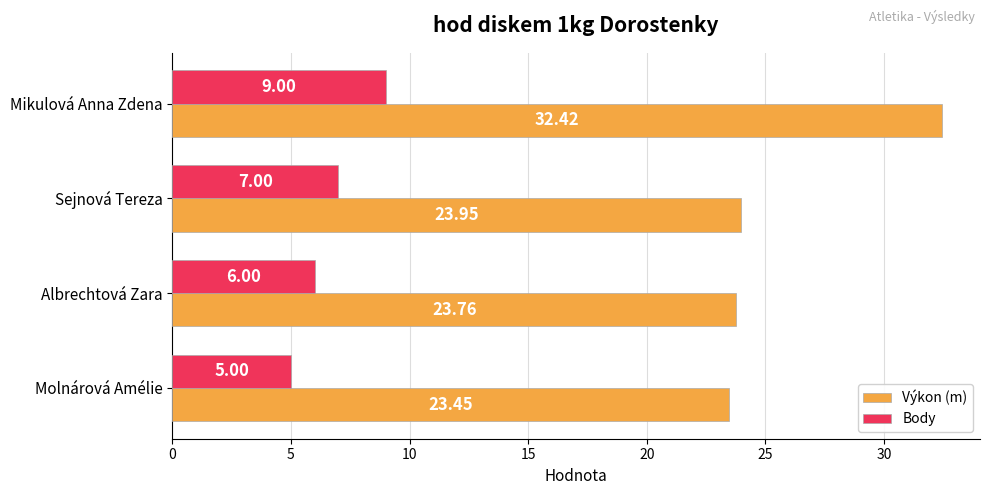

At which category is the sum across all series the highest?

Mikulová Anna Zdena